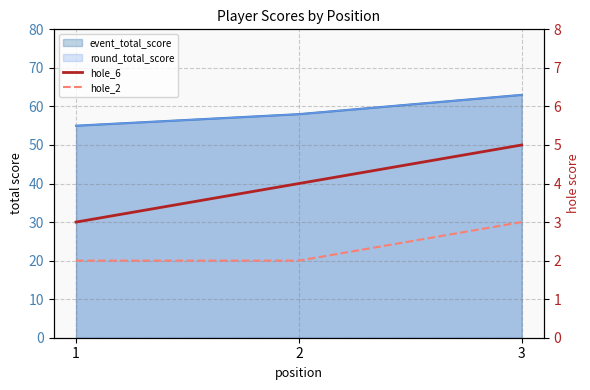

What is the sum of the hole_2 values at 1 and 3?

5